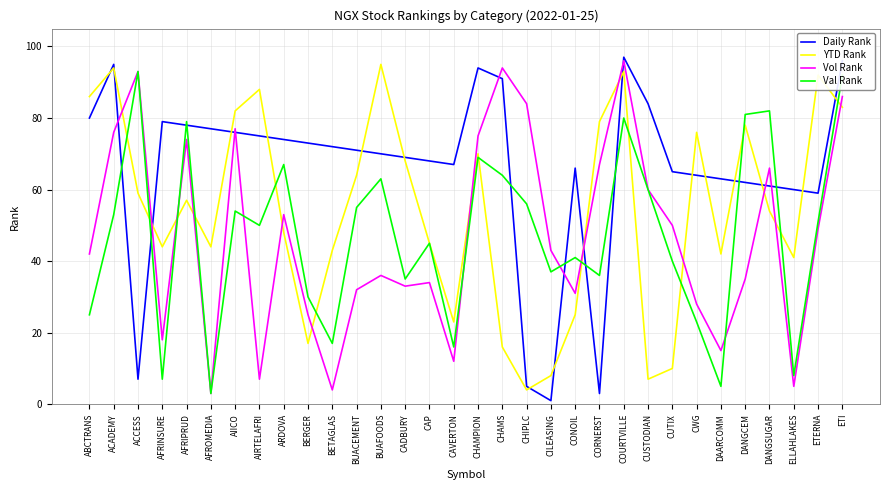

Where is Vol Rank nearest to the value 49?

ETERNA